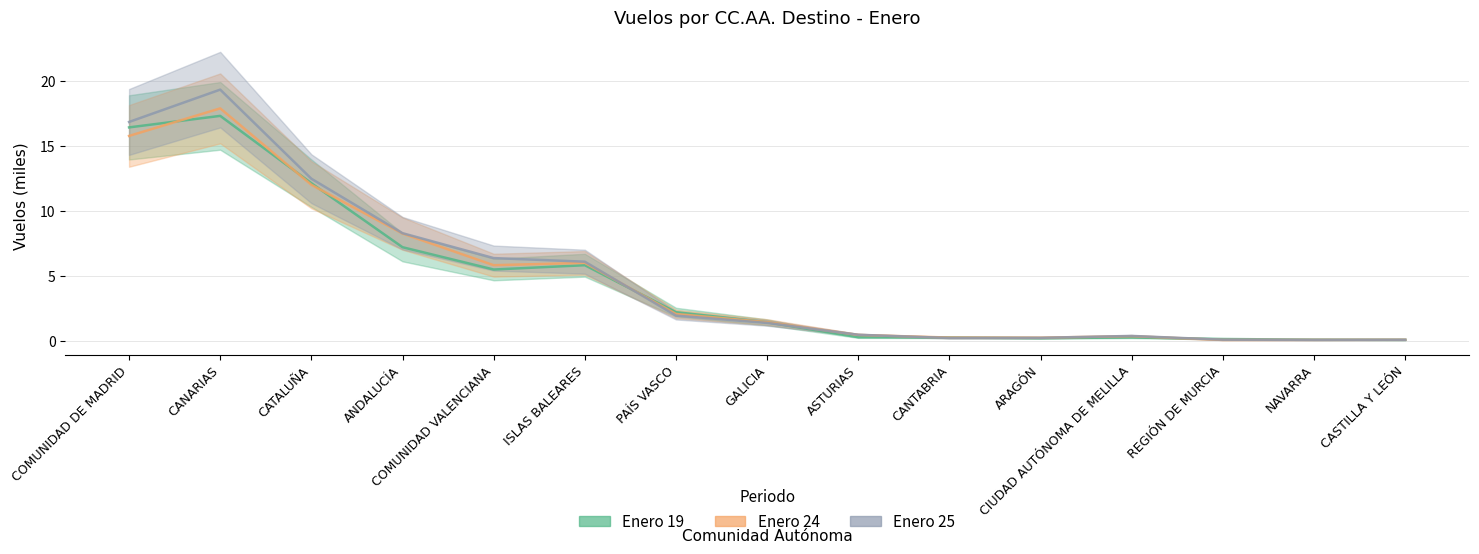

At how many categories does at least one series exceed 1?

8